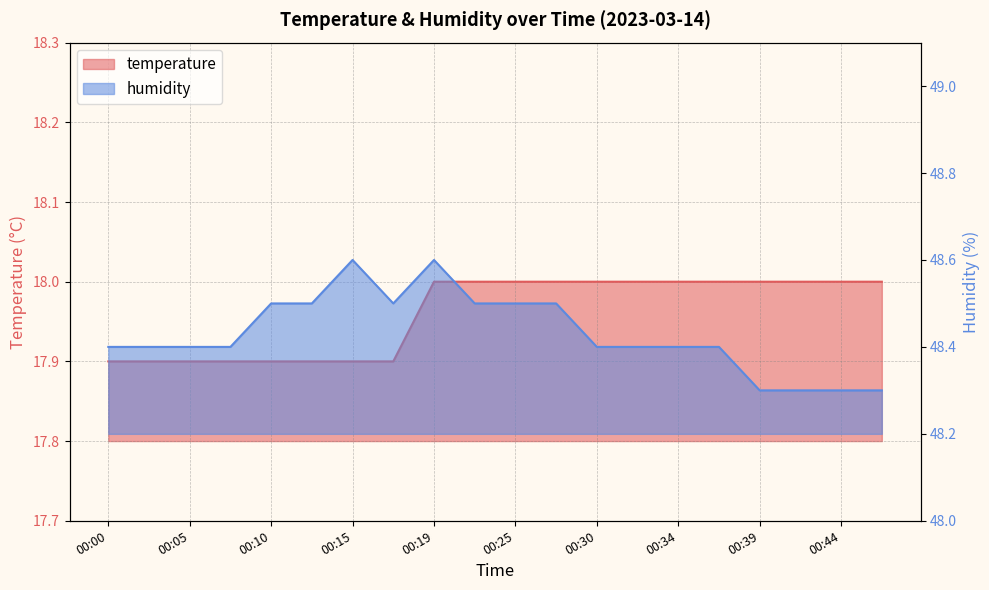

Rank the categories by humidity value from lowest to highest.

00:39, 00:42, 00:44, 00:47, 00:00, 00:02, 00:05, 00:07, 00:30, 00:32, 00:34, 00:37, 00:10, 00:12, 00:17, 00:22, 00:25, 00:27, 00:15, 00:19